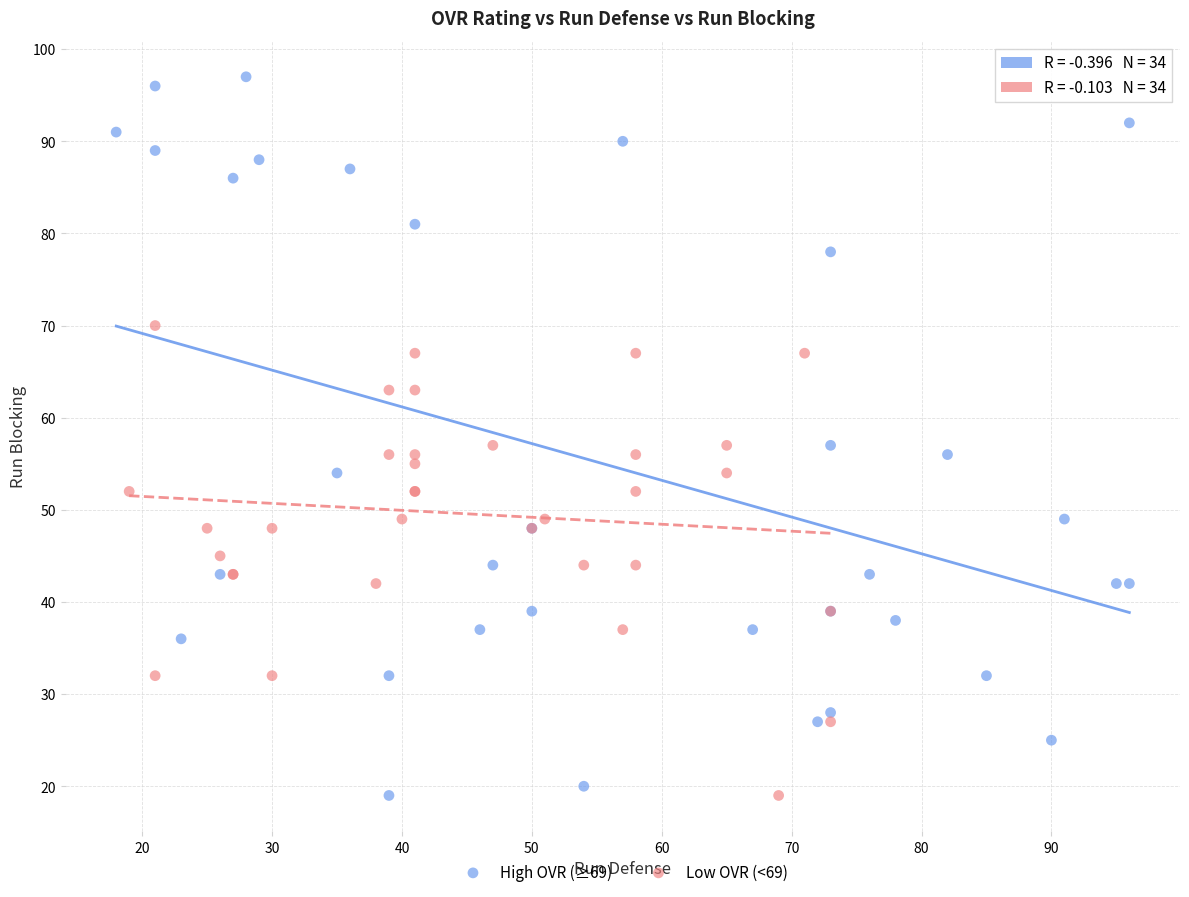

Which series has the largest Y range (max minus min)?

High OVR (≥69)